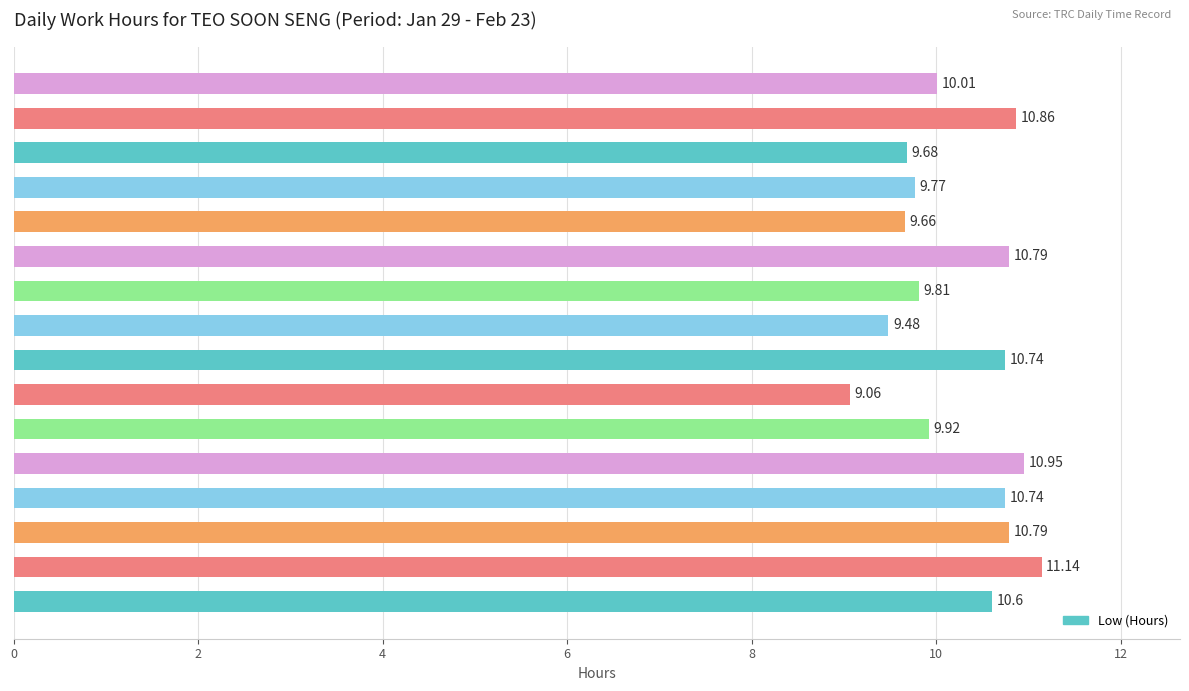

What is the sum of the values at 19-Fri and 23-Tue?

19.7